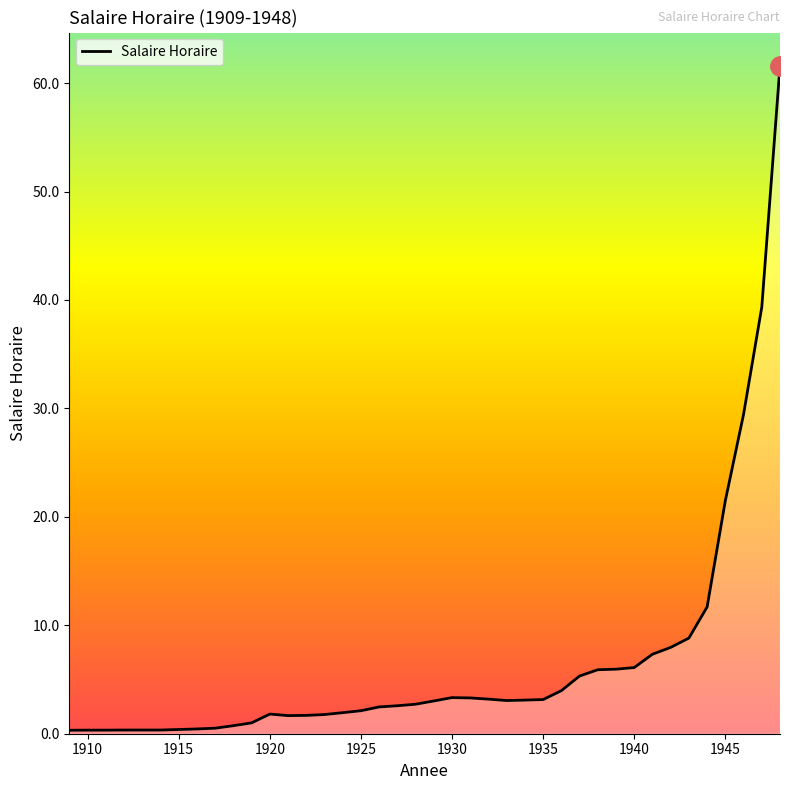

What is the greatest value displayed?

61.6